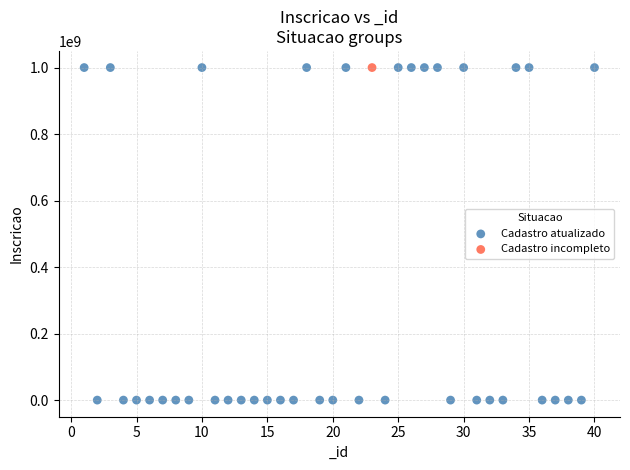

What are all the series names shown in the legend?

Cadastro atualizado, Cadastro incompleto